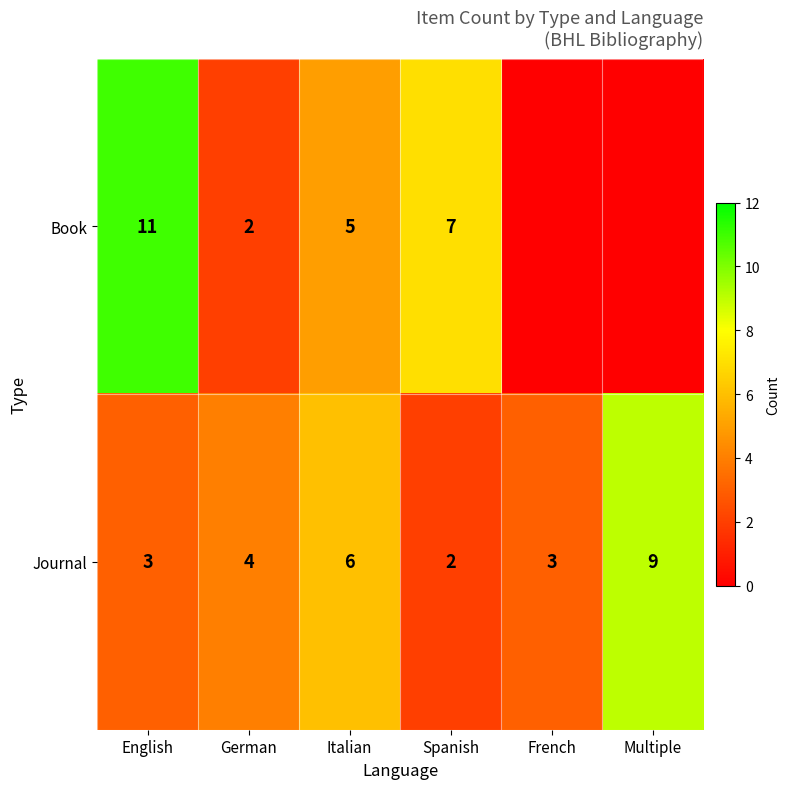

At how many categories does at least one series exceed 10?

1